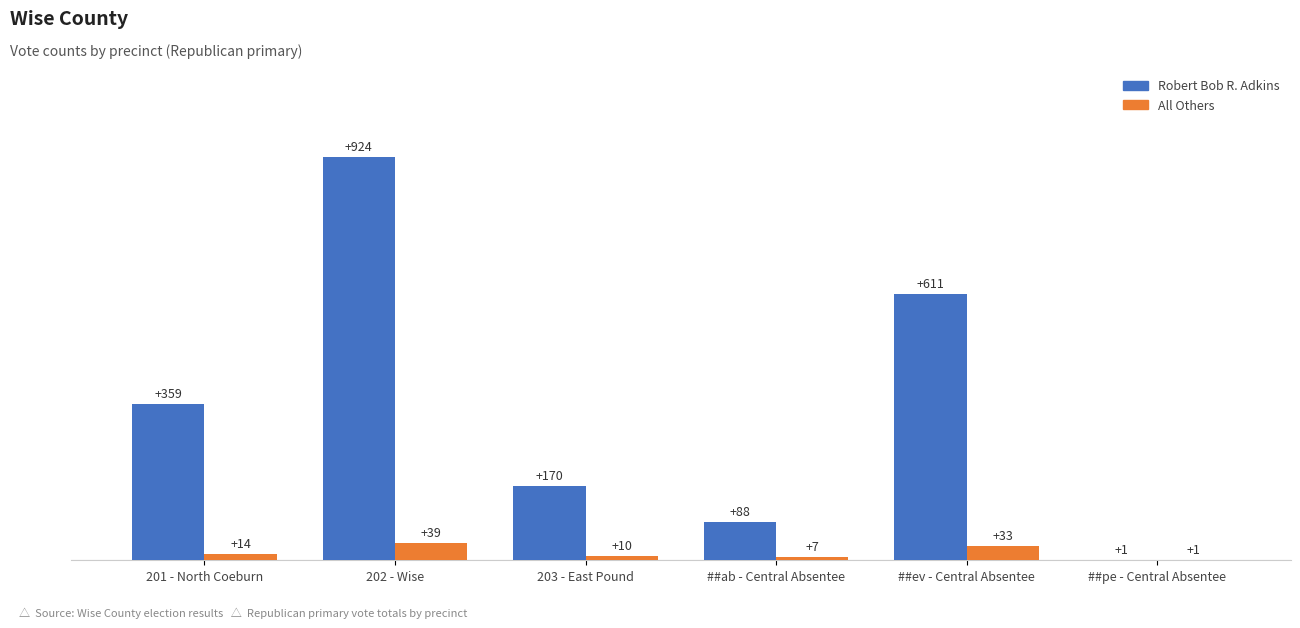

The value of Robert Bob R. Adkins at 201 - North Coeburn is 359. True or false?

True